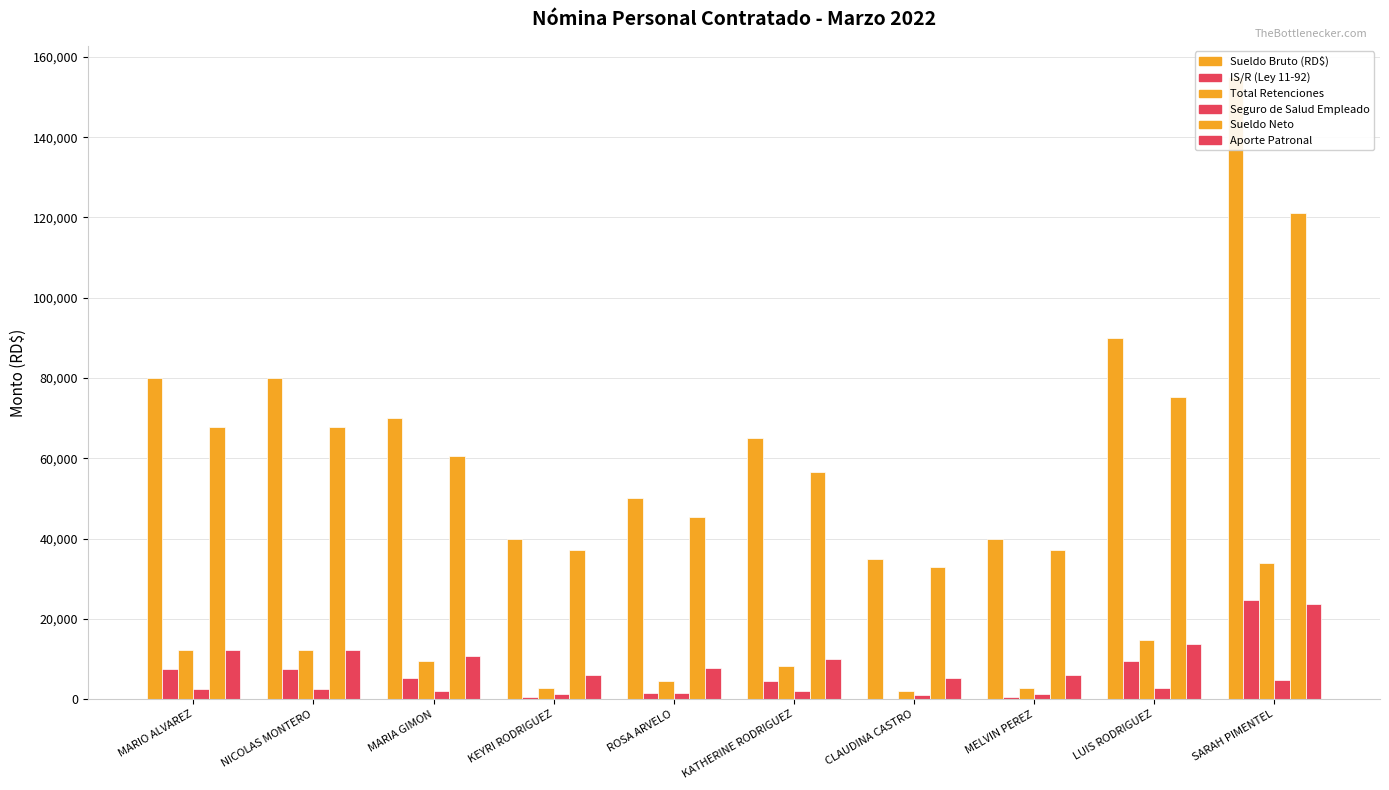

Reading right to left, what are all the values shown in this chart?

Sueldo Bruto (RD$): SARAH PIMENTEL=155000.0	LUIS RODRIGUEZ=90000.0	MELVIN PEREZ=40000.0	CLAUDINA CASTRO=35000.0	KATHERINE RODRIGUEZ=65000.0	ROSA ARVELO=50000.0	KEYRI RODRIGUEZ=40000.0	MARIA GIMON=70000.0	NICOLAS MONTERO=80000.0	MARIO ALVAREZ=80000.0
IS/R (Ley 11-92): SARAH PIMENTEL=24705.2	LUIS RODRIGUEZ=9415.6	MELVIN PEREZ=442.6	CLAUDINA CASTRO=0.0	KATHERINE RODRIGUEZ=4427.6	ROSA ARVELO=1651.5	KEYRI RODRIGUEZ=442.6	MARIA GIMON=5368.5	NICOLAS MONTERO=7400.9	MARIO ALVAREZ=7400.9
Total Retenciones: SARAH PIMENTEL=33890.7	LUIS RODRIGUEZ=14759.6	MELVIN PEREZ=2831.7	CLAUDINA CASTRO=2093.5	KATHERINE RODRIGUEZ=8294.1	ROSA ARVELO=4631.5	KEYRI RODRIGUEZ=2831.7	MARIA GIMON=9530.5	NICOLAS MONTERO=12153.9	MARIO ALVAREZ=12153.9
Seguro de Salud Empleado: SARAH PIMENTEL=4712.0	LUIS RODRIGUEZ=2736.0	MELVIN PEREZ=1216.0	CLAUDINA CASTRO=1064.0	KATHERINE RODRIGUEZ=1976.0	ROSA ARVELO=1520.0	KEYRI RODRIGUEZ=1216.0	MARIA GIMON=2128.0	NICOLAS MONTERO=2432.0	MARIO ALVAREZ=2432.0
Sueldo Neto: SARAH PIMENTEL=121109.3	LUIS RODRIGUEZ=75240.4	MELVIN PEREZ=37168.3	CLAUDINA CASTRO=32906.5	KATHERINE RODRIGUEZ=56705.9	ROSA ARVELO=45368.5	KEYRI RODRIGUEZ=37168.3	MARIA GIMON=60469.5	NICOLAS MONTERO=67846.1	MARIO ALVAREZ=67846.1
Aporte Patronal: SARAH PIMENTEL=23699.5	LUIS RODRIGUEZ=13761.0	MELVIN PEREZ=6116.0	CLAUDINA CASTRO=5351.5	KATHERINE RODRIGUEZ=9938.5	ROSA ARVELO=7645.0	KEYRI RODRIGUEZ=6116.0	MARIA GIMON=10703.0	NICOLAS MONTERO=12232.0	MARIO ALVAREZ=12232.0